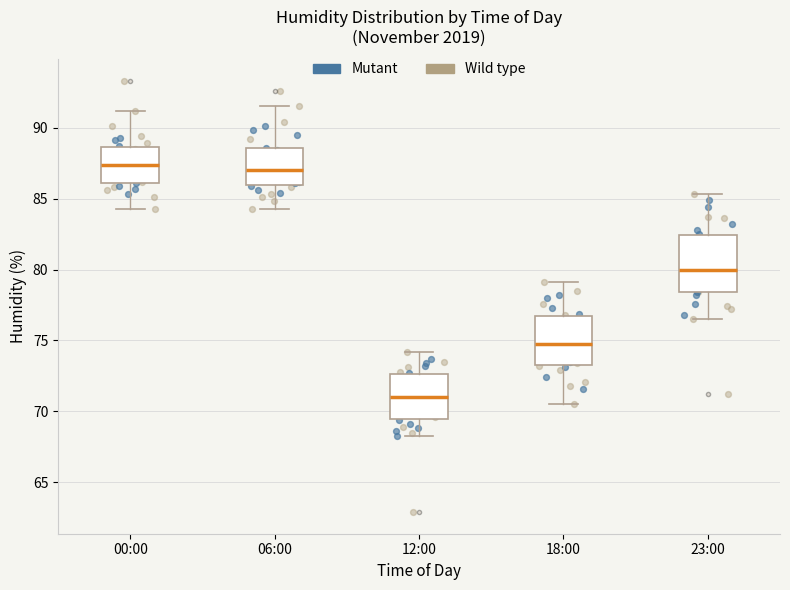

Reading left to right, transcribe this box plot: for each box, give where its median line is, the range the box spans, and where its two whiskers end, as read against the y-axis. The values are not printed on the chart, so give them approximately, as read against the axis.

00:00: median 87.5, box 86.0 to 88.5, whiskers 84.5 to 91.0
06:00: median 87.0, box 86.0 to 88.5, whiskers 84.5 to 91.5
12:00: median 71.0, box 69.5 to 72.5, whiskers 68.5 to 74.0
18:00: median 75.0, box 73.5 to 76.5, whiskers 70.5 to 79.0
23:00: median 80.0, box 78.5 to 82.5, whiskers 76.5 to 85.5